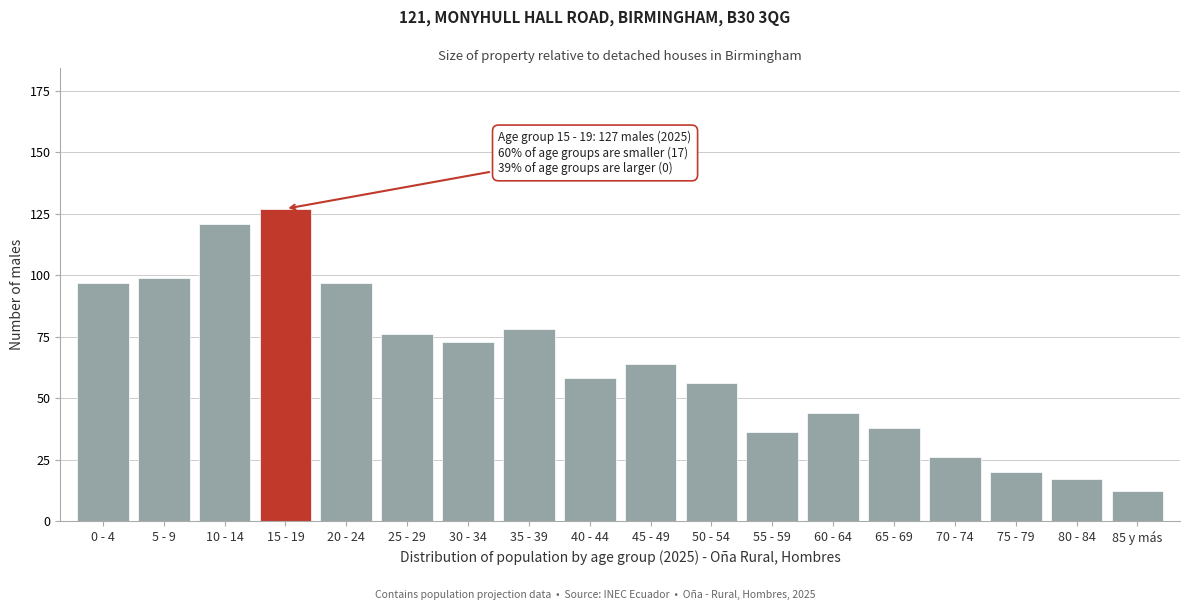

Reading left to right, extract all data points from this chart.

0 - 4=97	5 - 9=99	10 - 14=121	15 - 19=127	20 - 24=97	25 - 29=76	30 - 34=73	35 - 39=78	40 - 44=58	45 - 49=64	50 - 54=56	55 - 59=36	60 - 64=44	65 - 69=38	70 - 74=26	75 - 79=20	80 - 84=17	85 y más=12